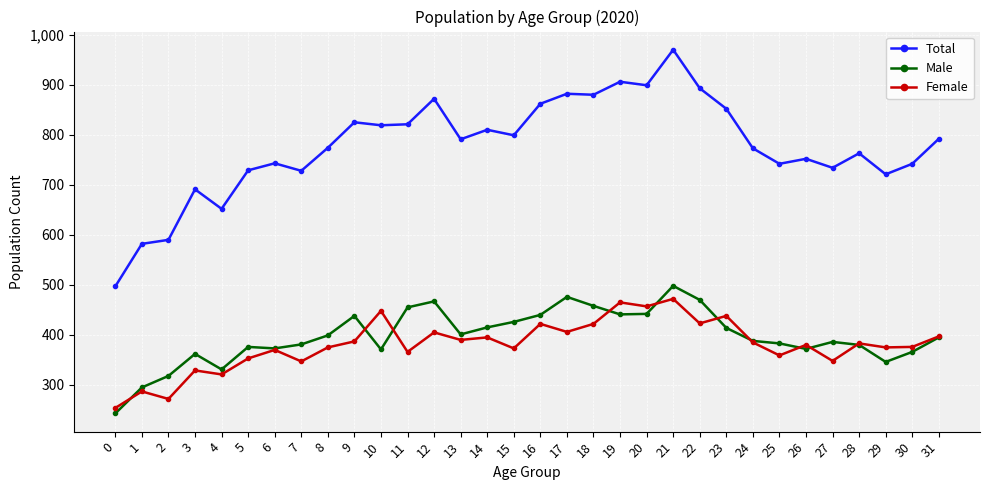

What is the value of the Total point at the 17th from the left?

862